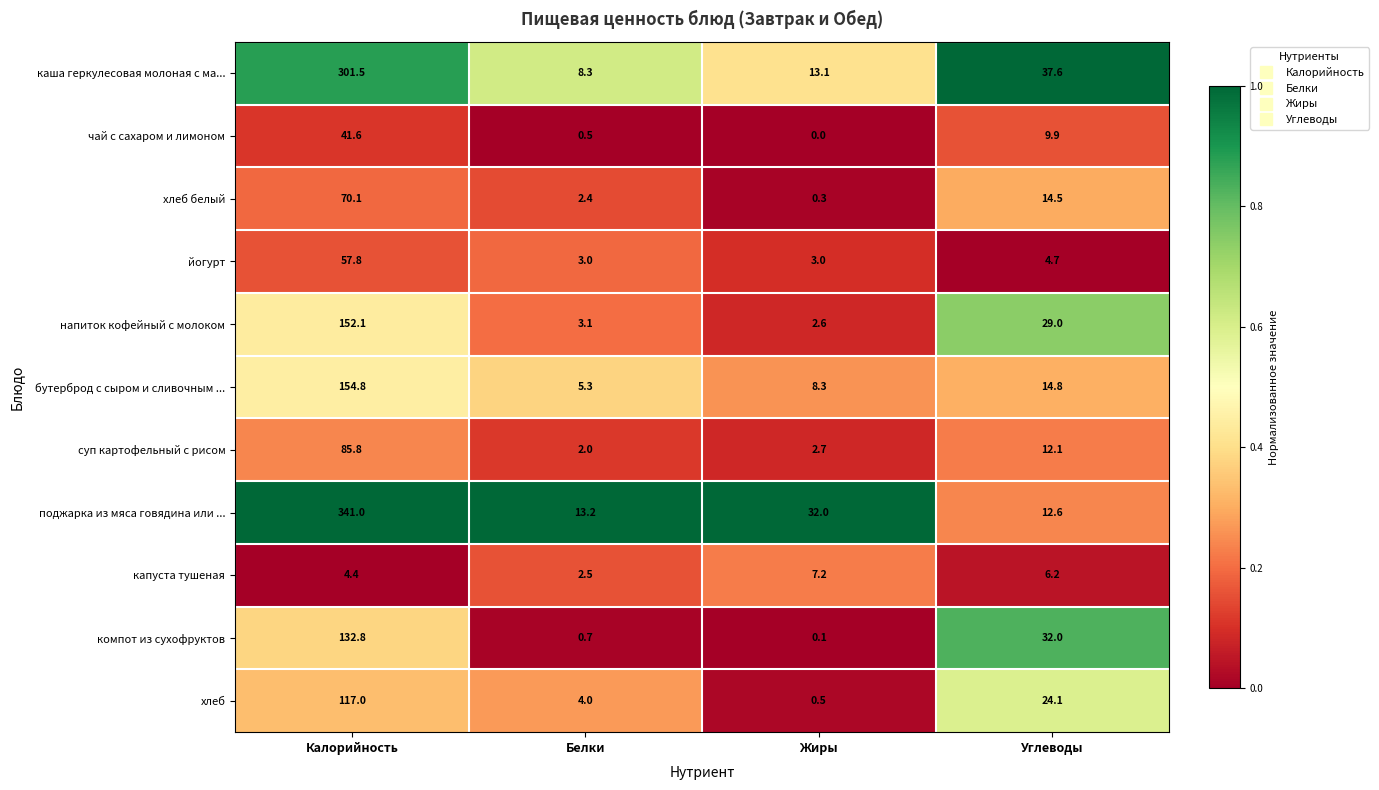

At Жиры, list the series in order from smallest to largest.

чай с сахаром и лимоном, компот из сухофруктов, хлеб белый, хлеб, напиток кофейный с молоком, суп картофельный с рисом, йогурт, капуста тушеная, бутерброд с сыром и сливочным ..., каша геркулесовая молоная с ма..., поджарка из мяса говядина или ...